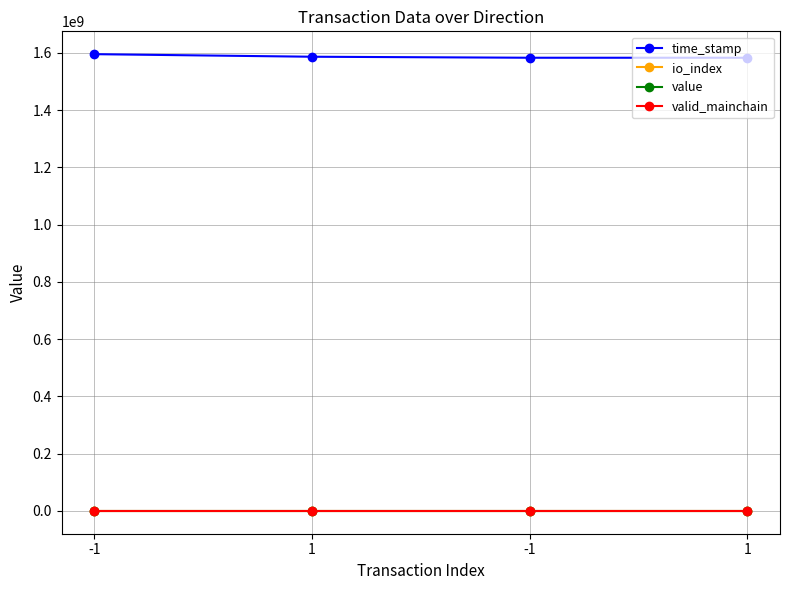

Which category has the highest value in the time_stamp series?

-1